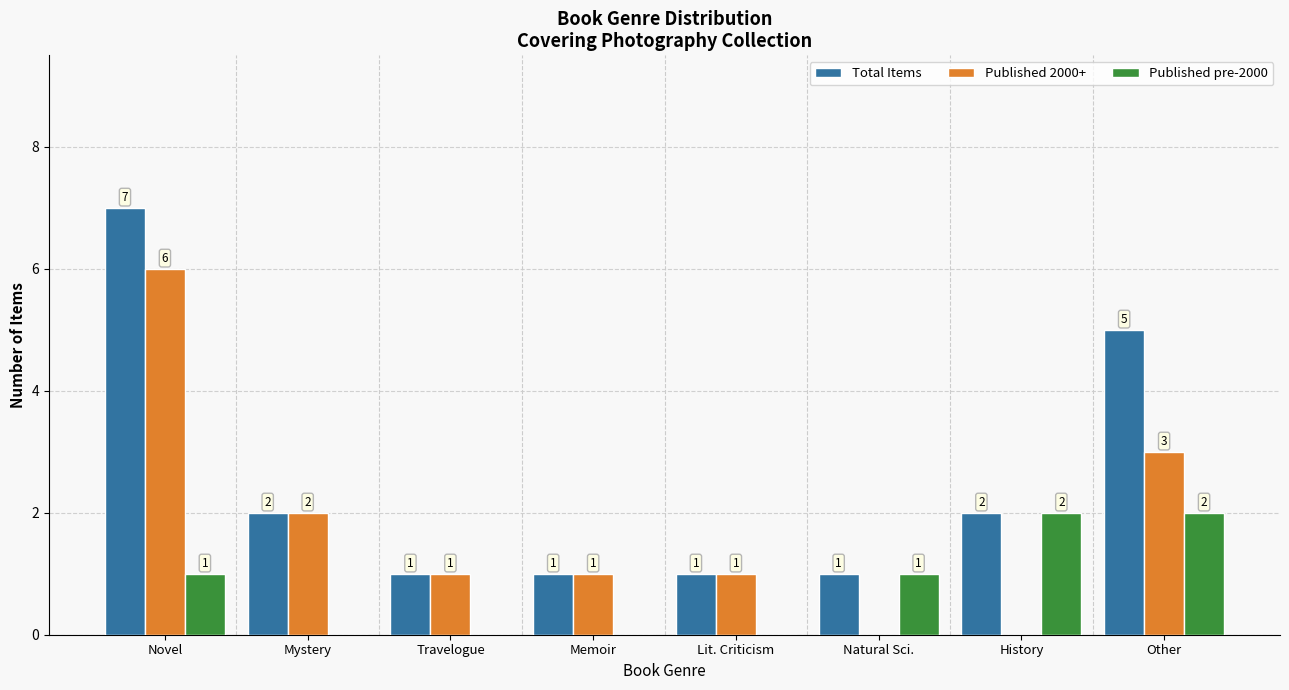

What is the maximum value for Total Items?

7